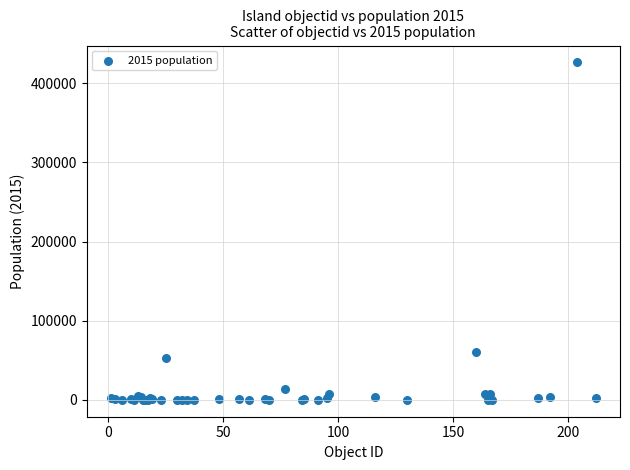

What Y value in the scatter plot is closest to 213183?

60362